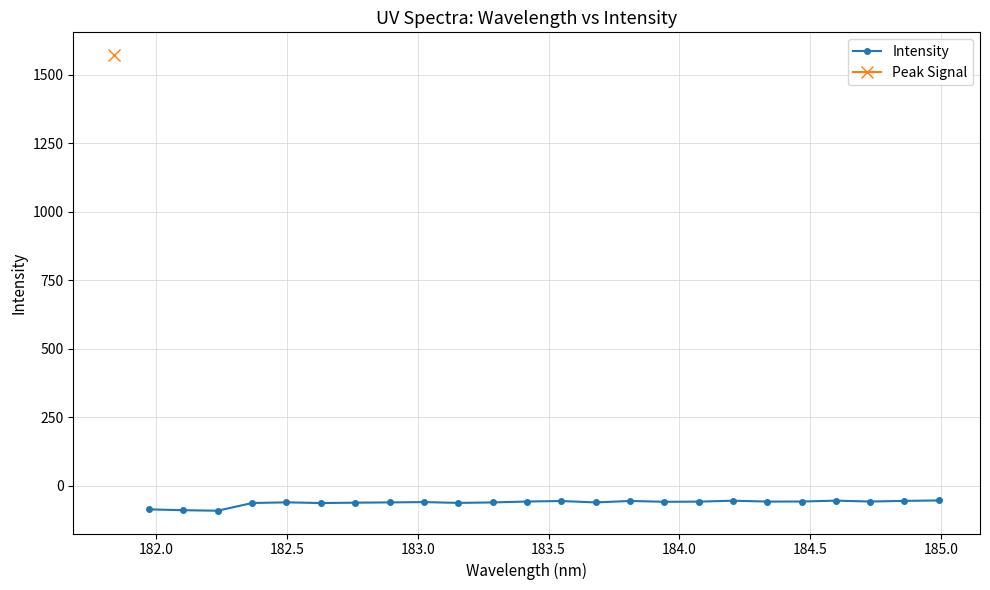

How many points are higher than both their immediate neighbors (excluding endpoints)?

6